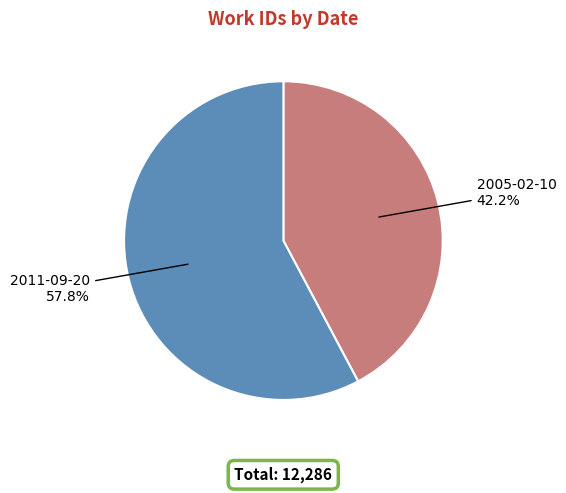

Which category has the biggest portion of the pie?

2011-09-20